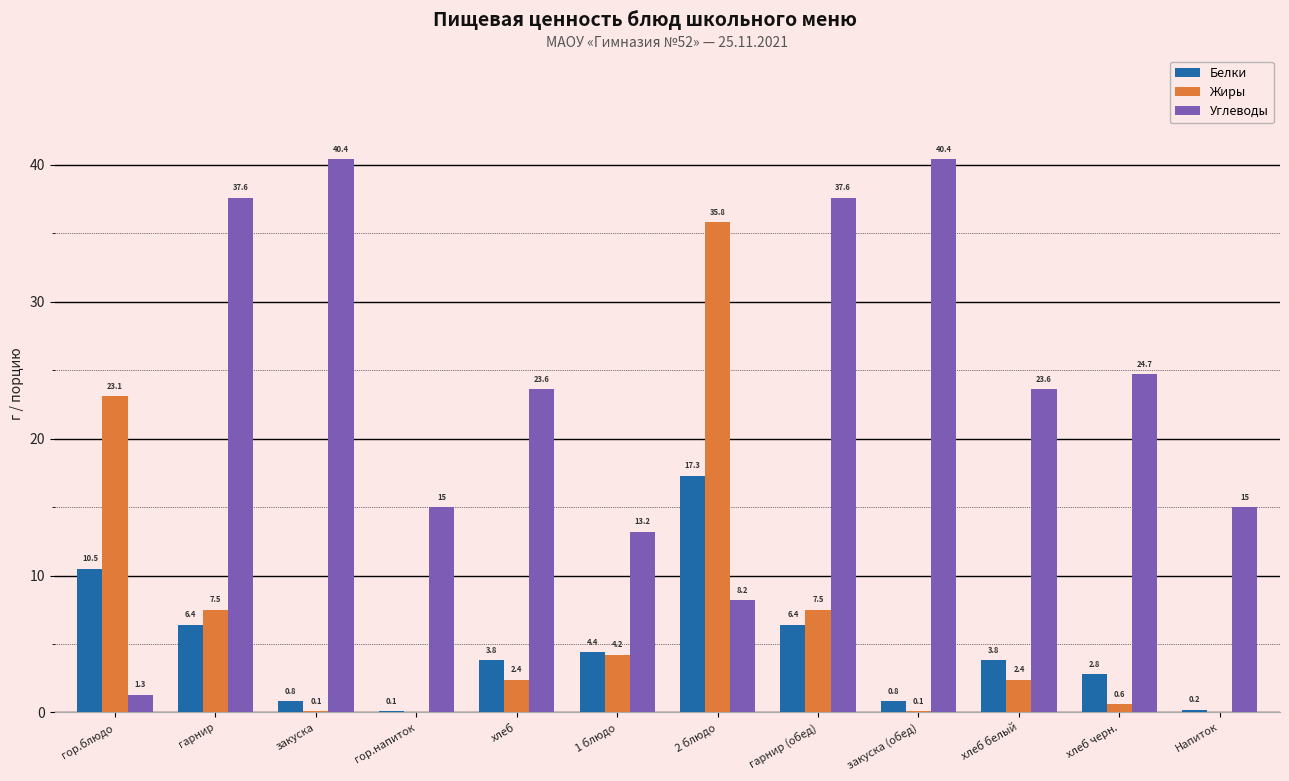

Count the number of data series in this chart.

3